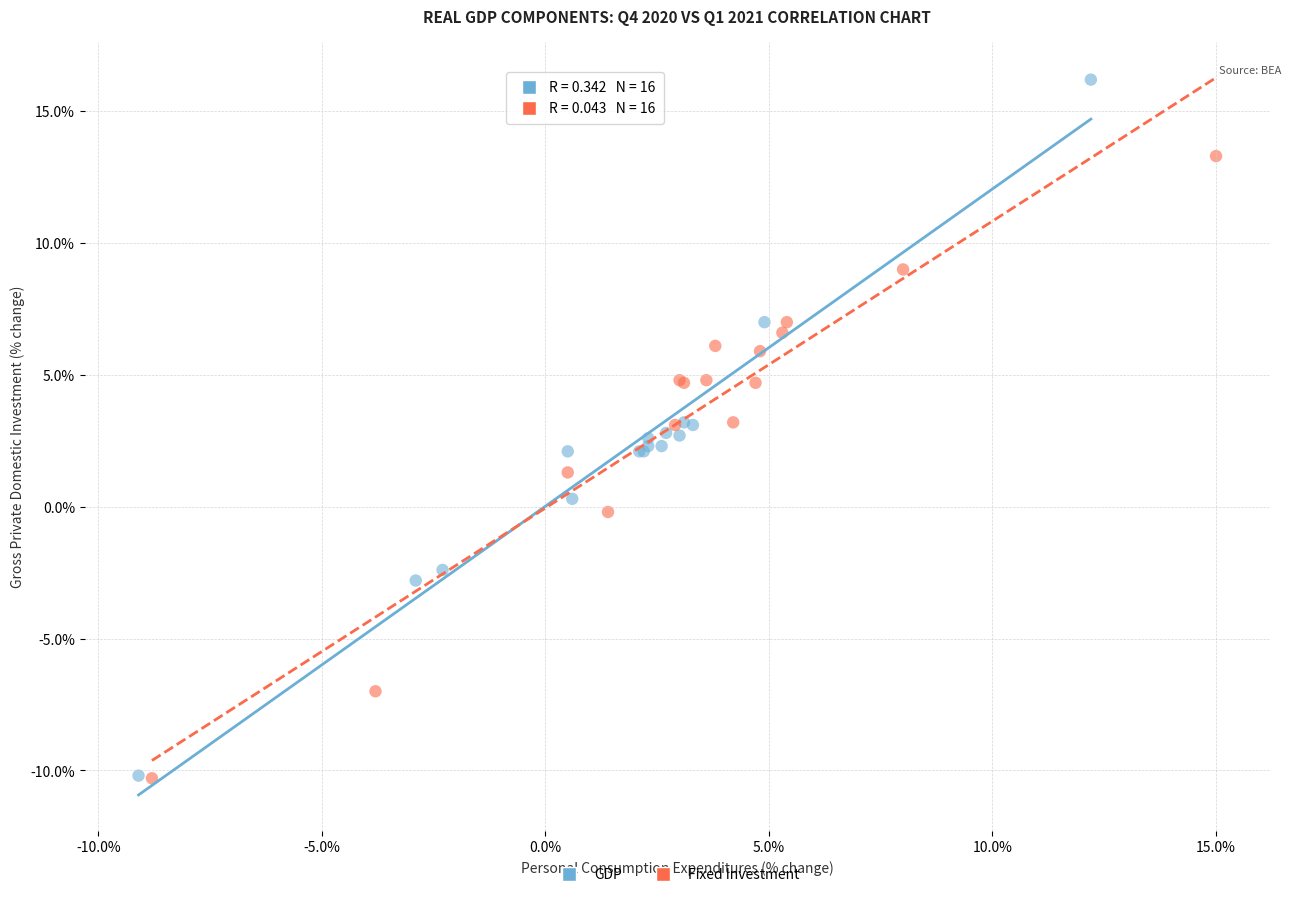

Which series has the widest spread of Y values?

GDP